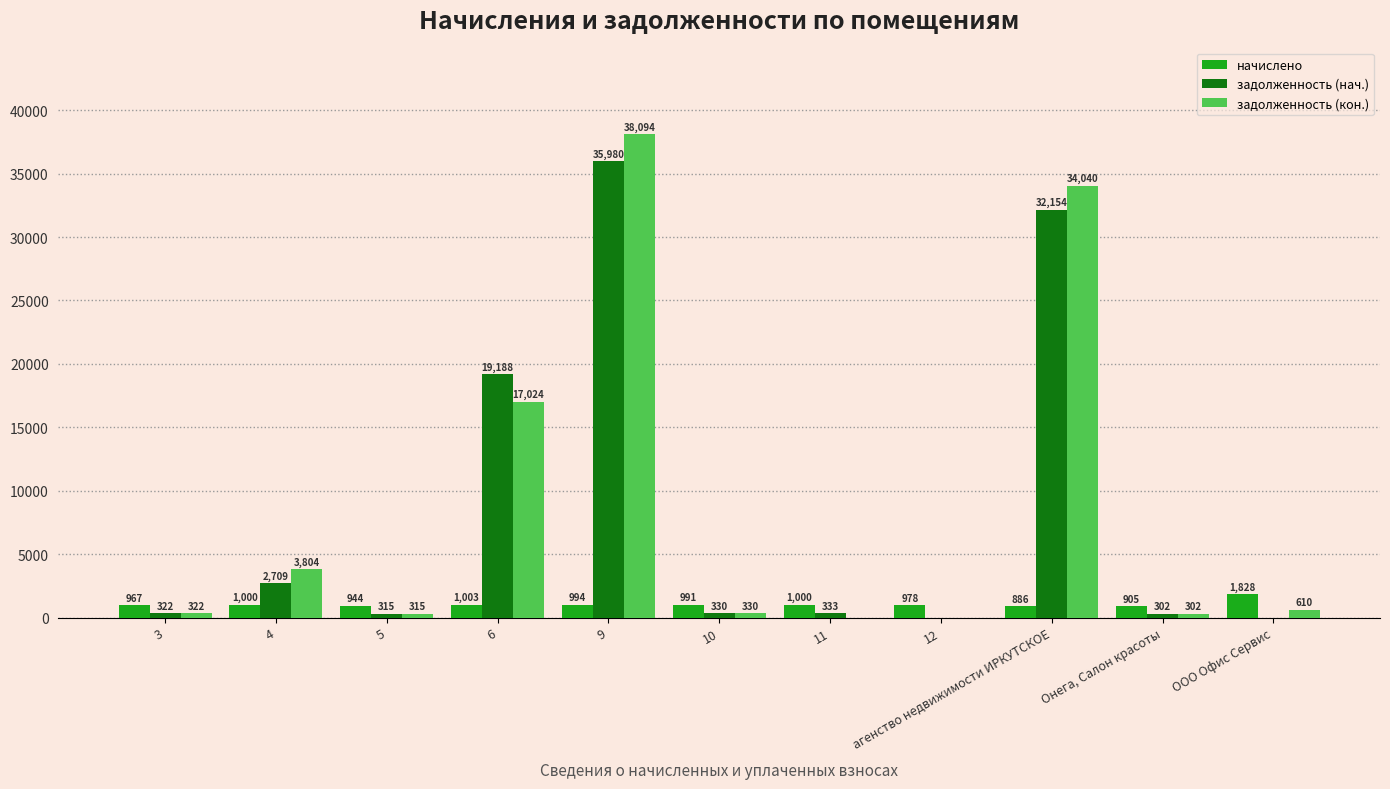

What is the sum of the начислено values at агенство недвижимости ИРКУТСКОЕ and 6?

1888.9